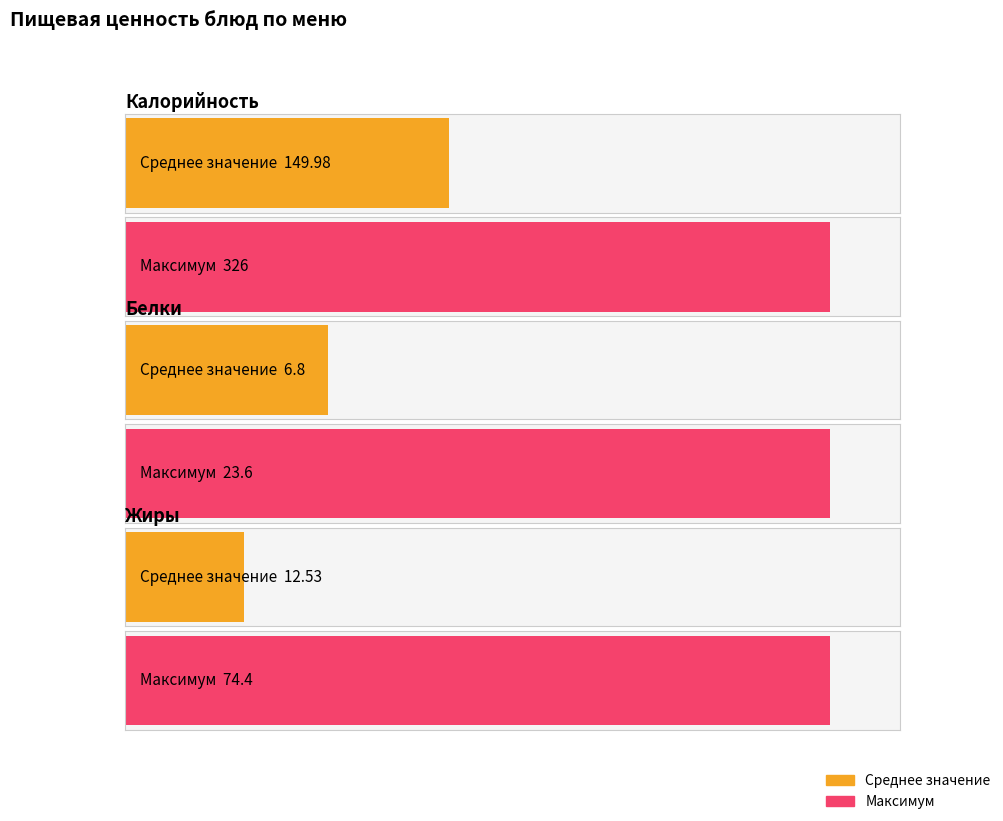

What is the average value of the Калорийность series?

150.0